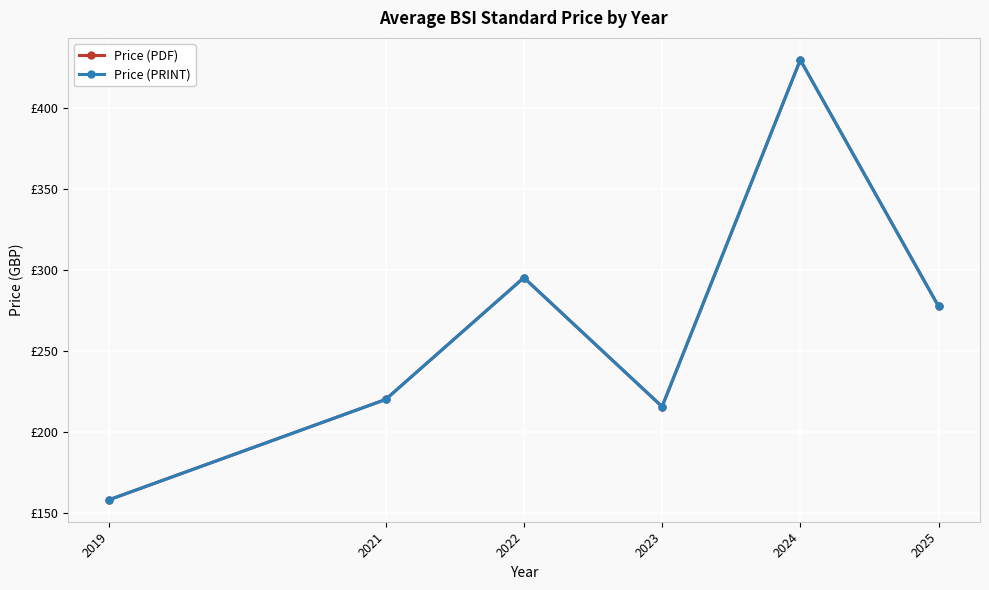

At which label is Price (PRINT) closest to 294?

2022